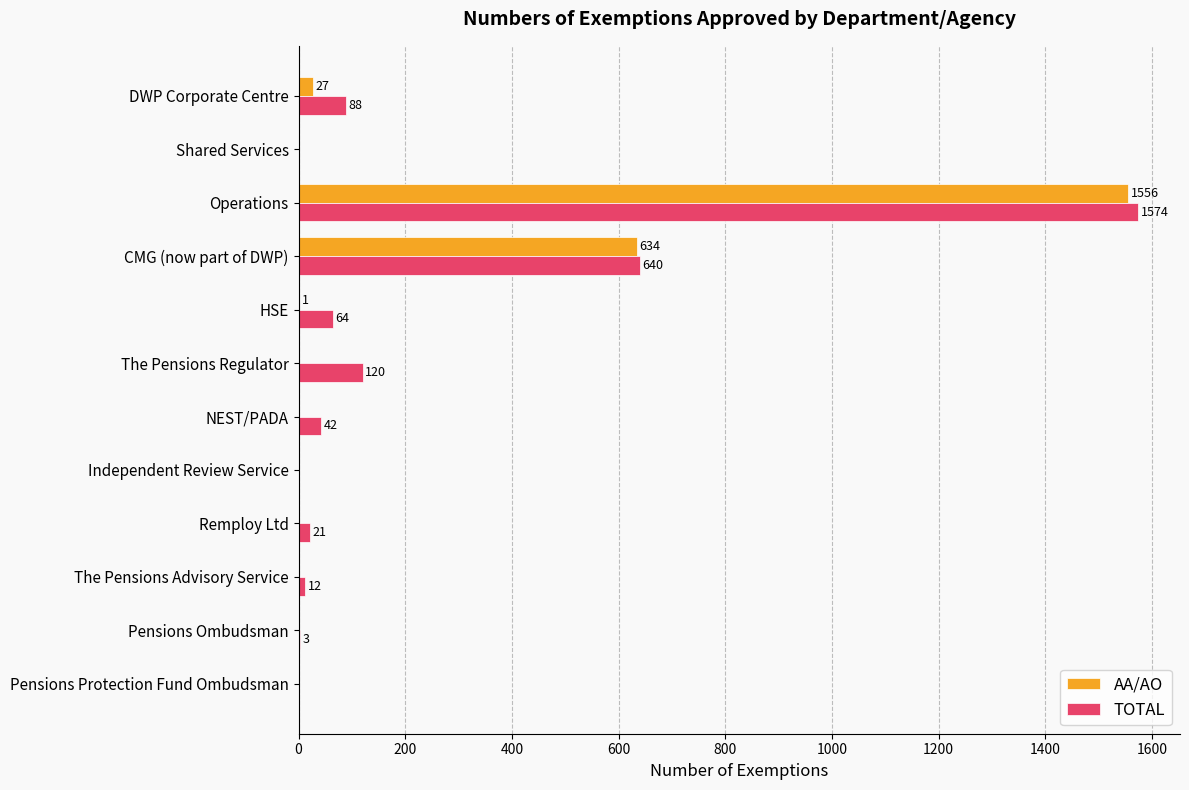

Is the value of TOTAL at Pensions Ombudsman greater than the value of AA/AO at Pensions Protection Fund Ombudsman?

Yes